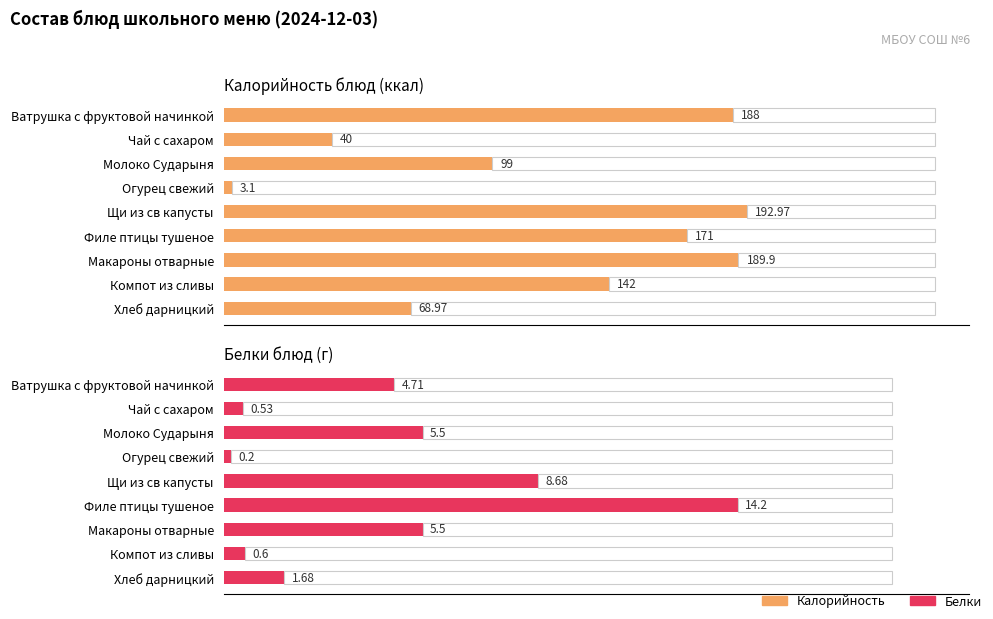

How many bars are there in total?

18